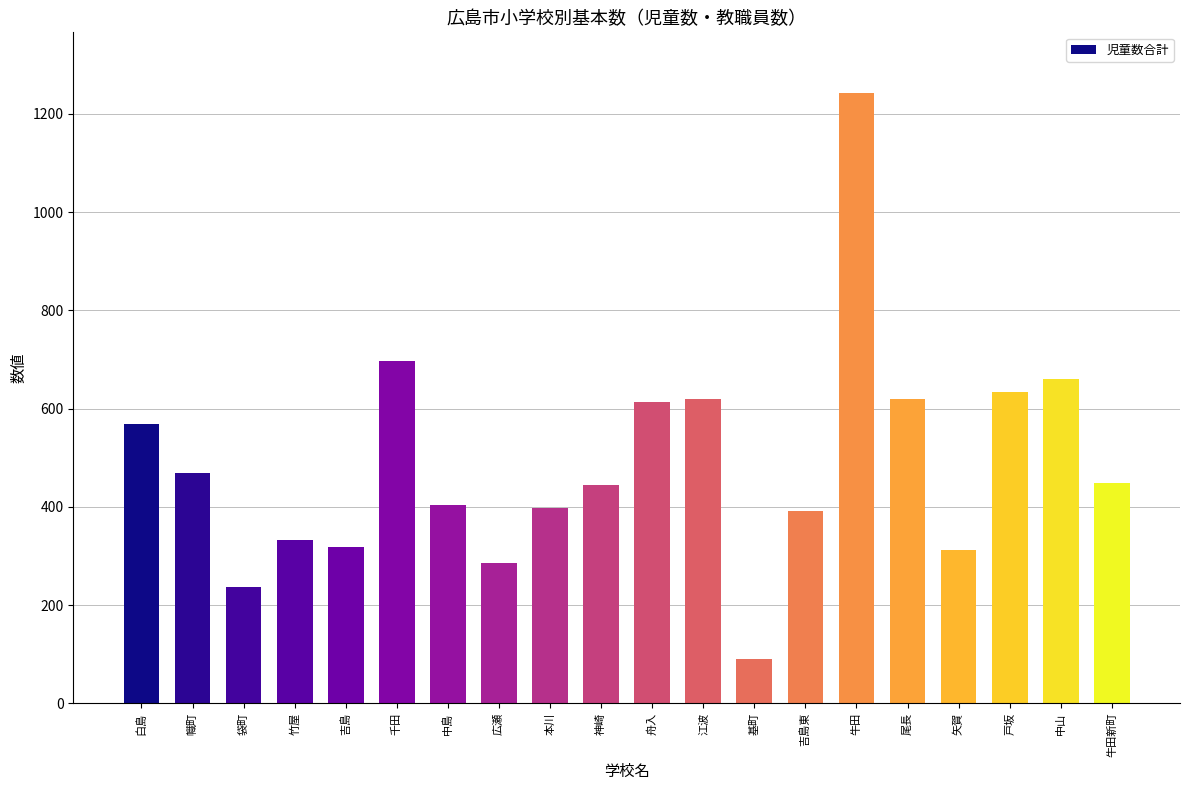

True or false: the data shows 569 at 白島.

True